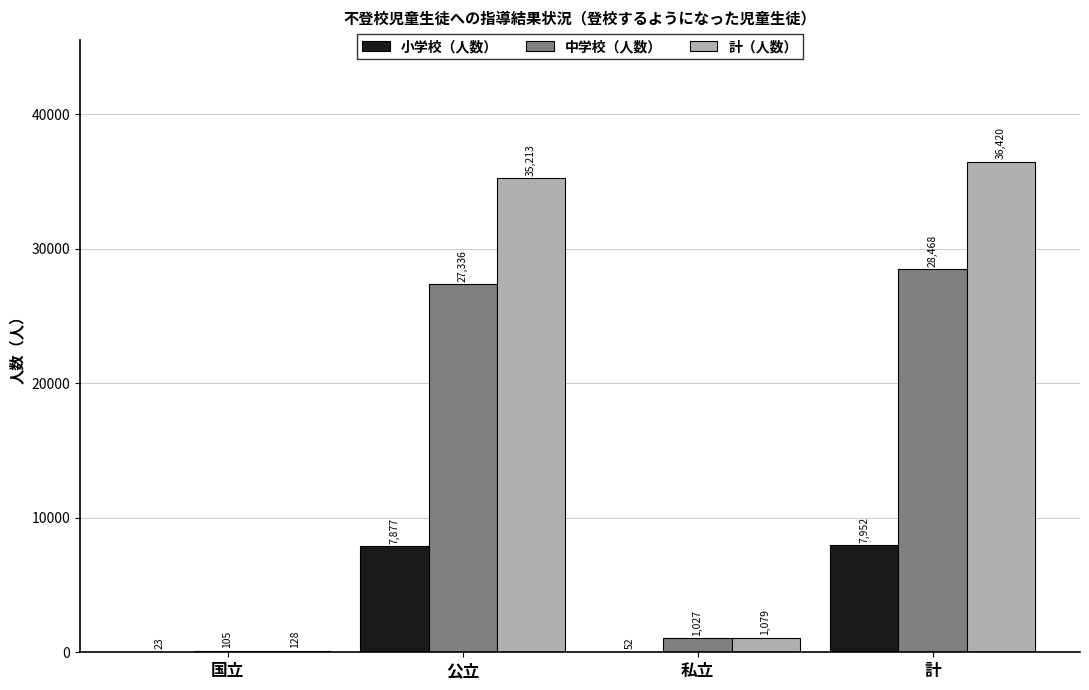

Reading left to right, list all the values displayed in this chart.

小学校（人数）: 23	7877	52	7952
中学校（人数）: 105	27336	1027	28468
計（人数）: 128	35213	1079	36420